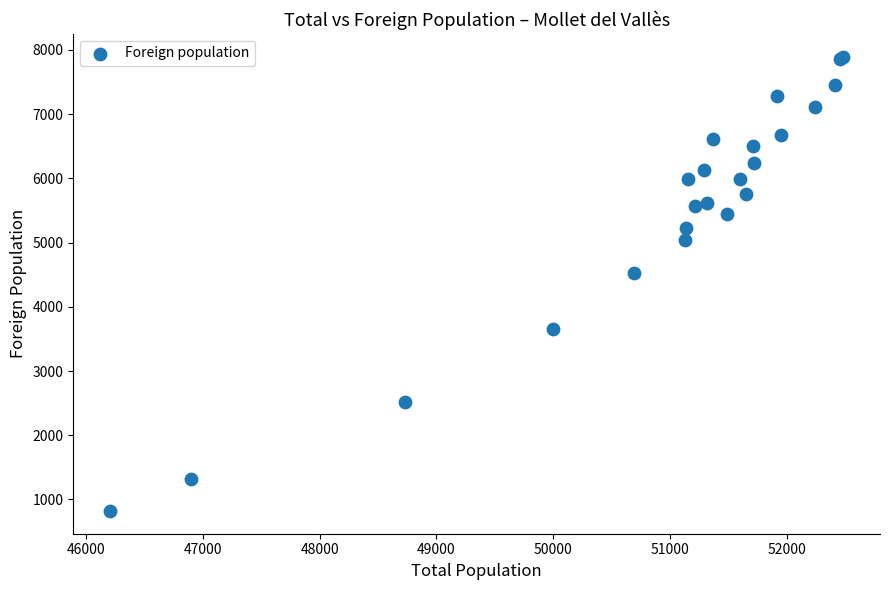

What Y value in the scatter plot is closest to 4357?

4532